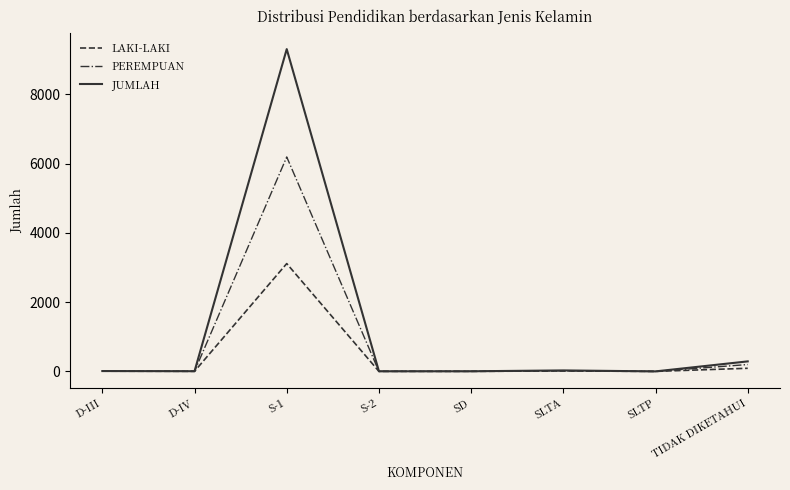

What is the difference between the maximum and minimum values in the JUMLAH series?

9309